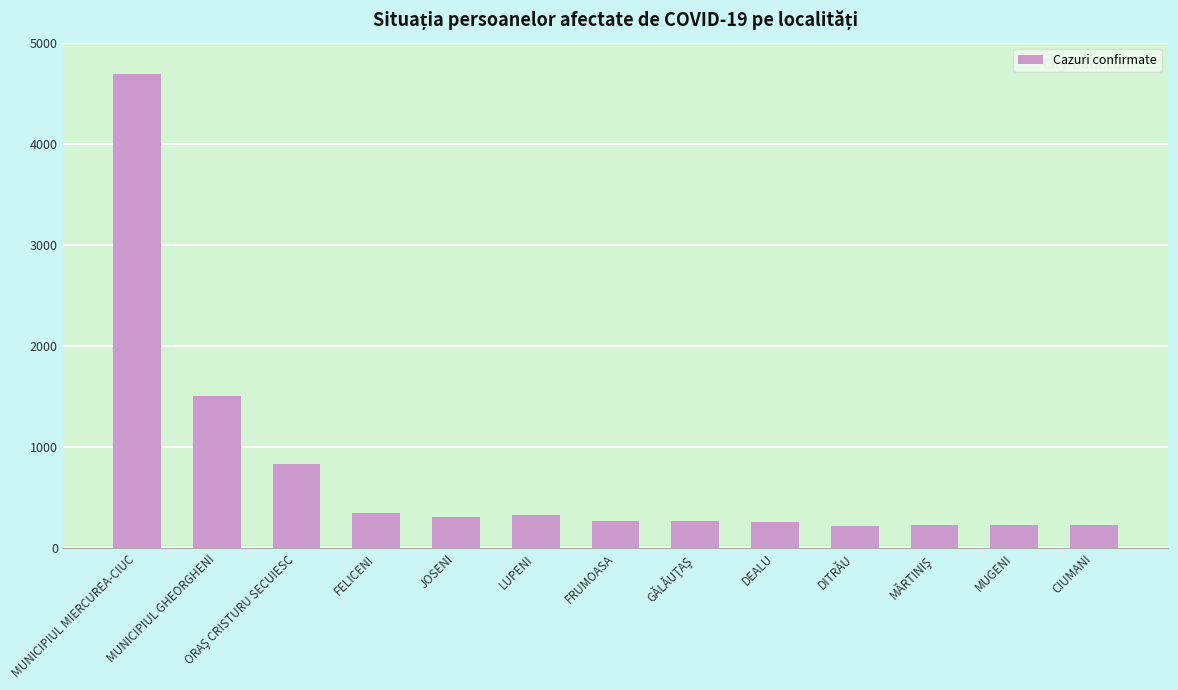

Are the bars horizontal?

No